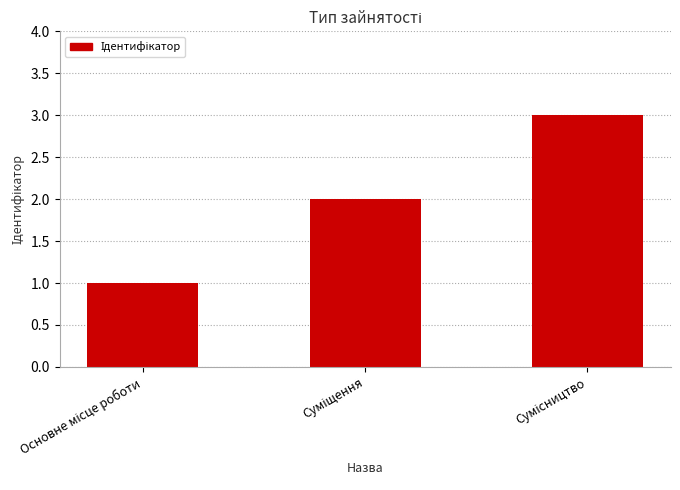

What is the maximum value shown in the chart?

3